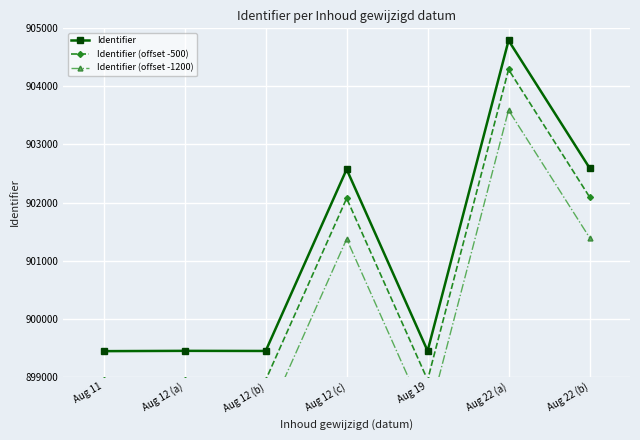

Reading left to right, what are all the values shown in this chart?

Identifier: 899440	899445	899443	902572	899444	904791	902596
Identifier (offset -500): 898940	898945	898943	902072	898944	904291	902096
Identifier (offset -1200): 898240	898245	898243	901372	898244	903591	901396